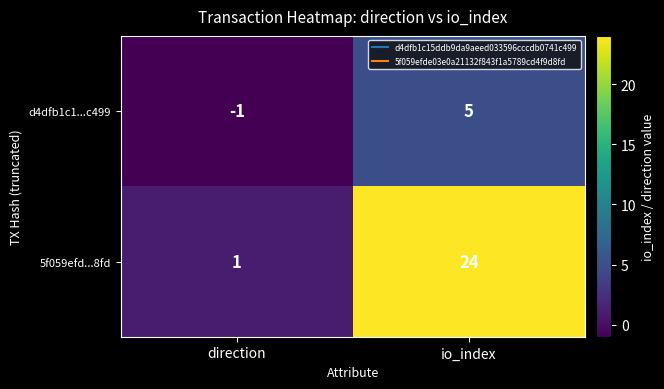

List the labels in order of d4dfb1c1...c499 value, largest first.

io_index, direction